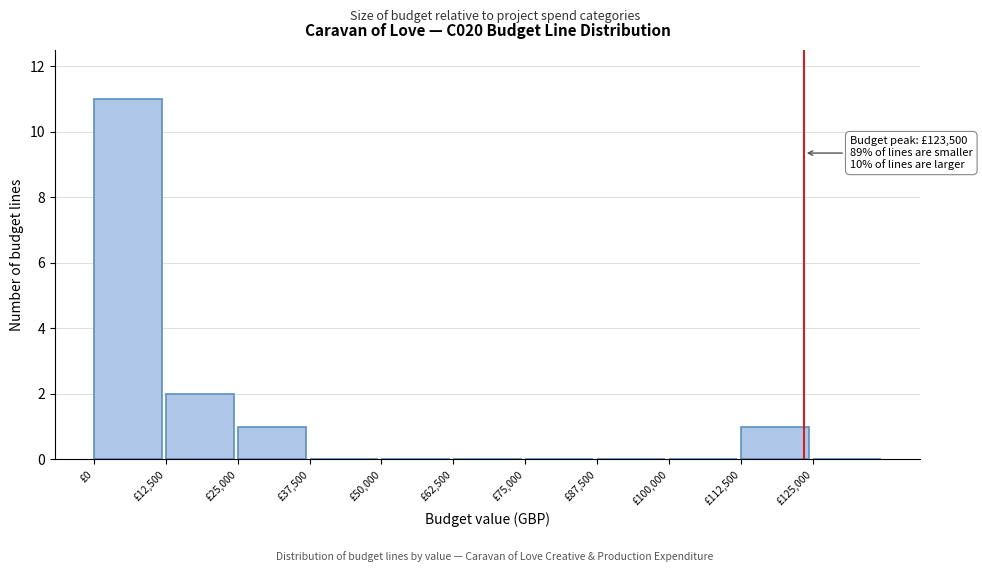

Which range on the x-axis has the tallest bar?

0 to 12500